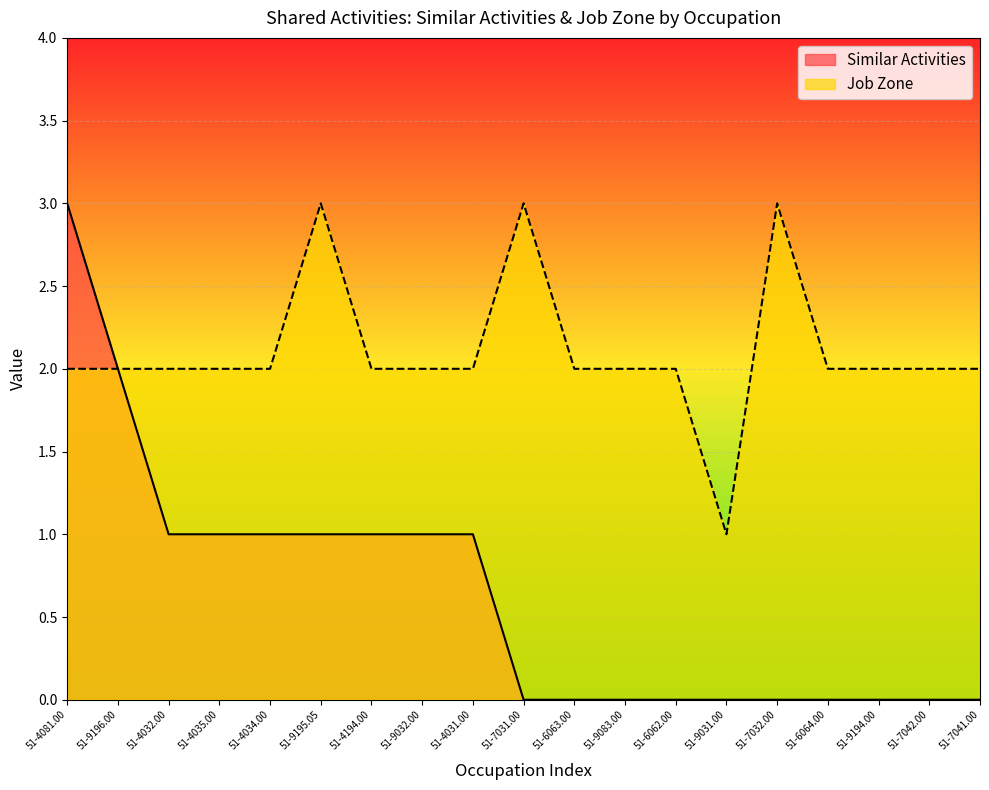

Reading right to left, transcribe all the data shown in this chart.

Similar Activities: 0	0	0	0	0	0	0	0	0	0	1	1	1	1	1	1	1	2	3
Job Zone: 2	2	2	2	3	1	2	2	2	3	2	2	2	3	2	2	2	2	2